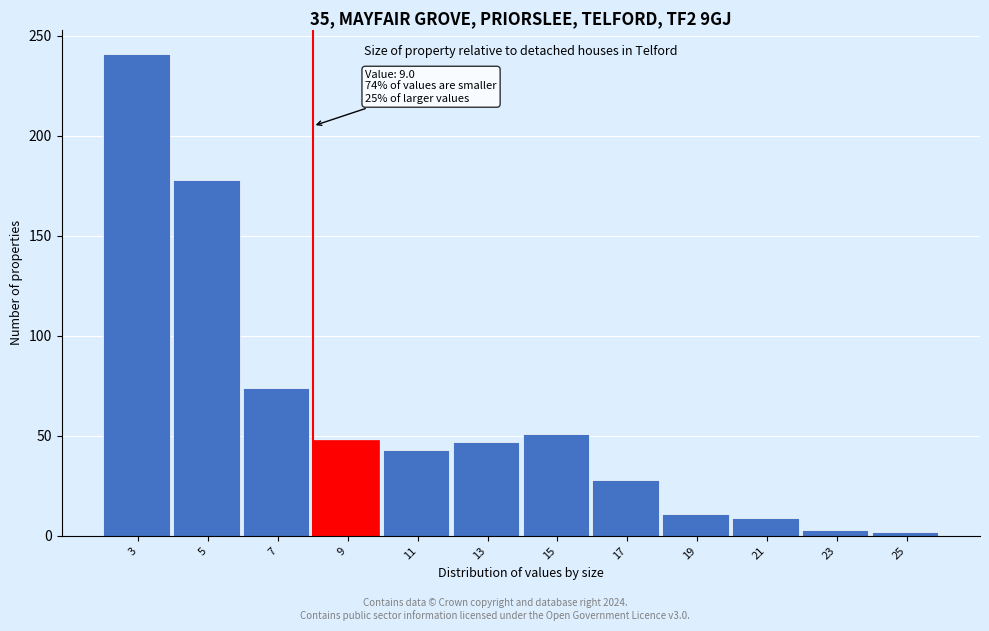

What is the difference between the maximum and second lowest values?

238